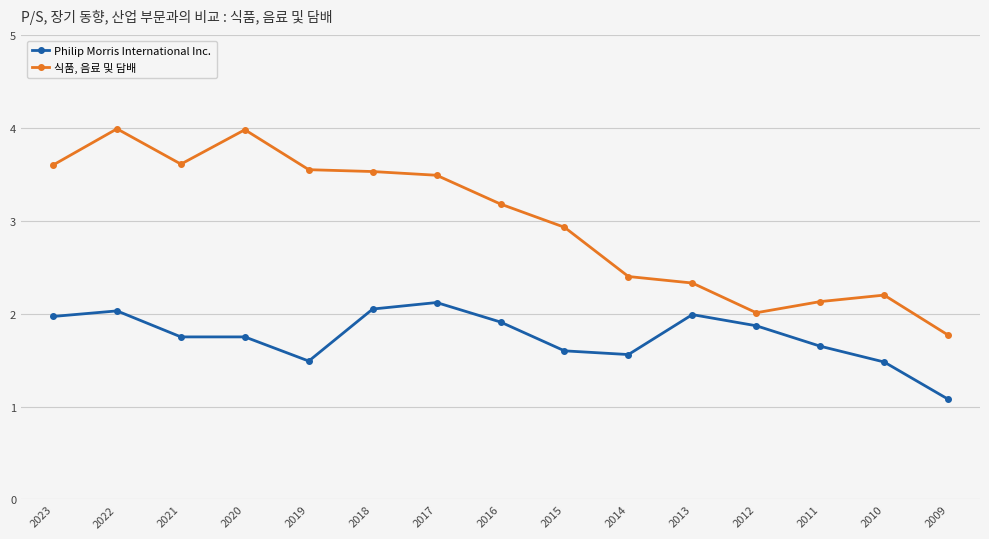

What are all the series names shown in the legend?

Philip Morris International Inc., 식품, 음료 및 담배